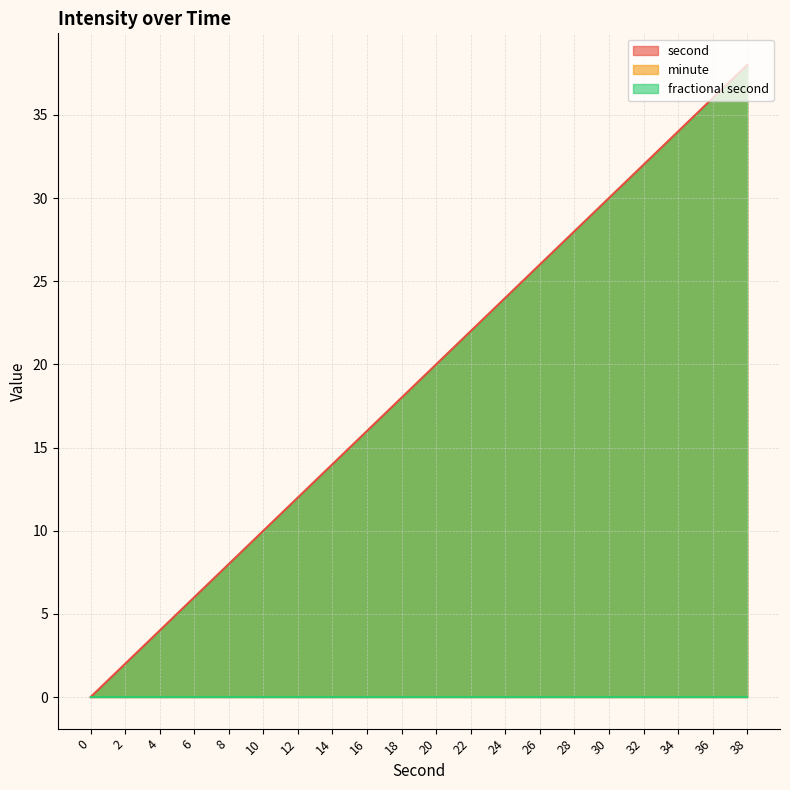

Reading left to right, list all the values displayed in this chart.

second: 0	2	4	6	8	10	12	14	16	18	20	22	24	26	28	30	32	34	36	38
minute: 0	0	0	0	0	0	0	0	0	0	0	0	0	0	0	0	0	0	0	0
fractional second: 0	0	0	0	0	0	0	0	0	0	0	0	0	0	0	0	0	0	0	0